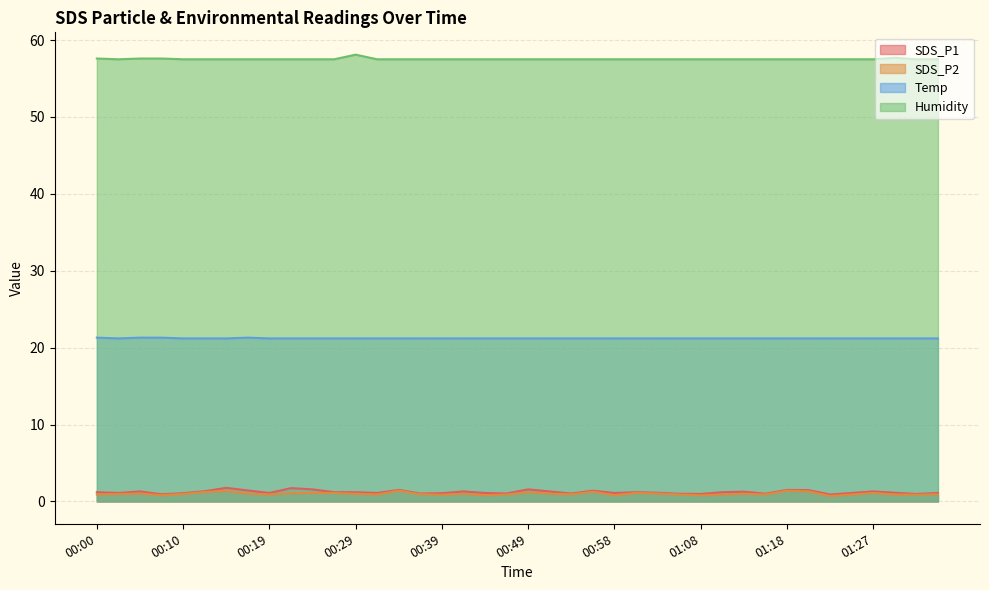

How many Humidity values are between 57 and 58?

39